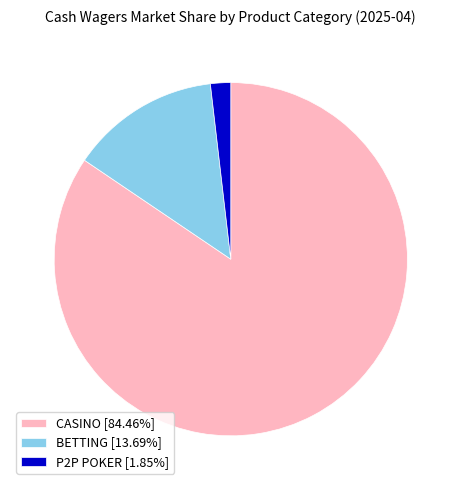

What is the largest slice in the pie chart?

CASINO